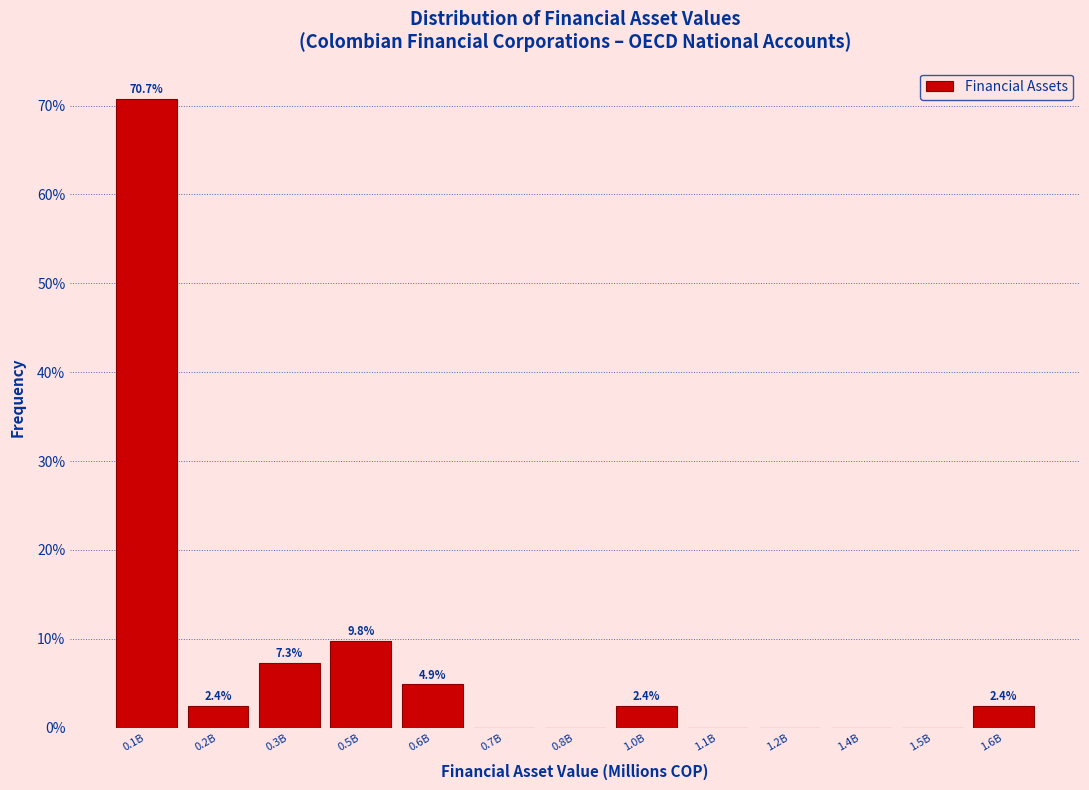

Reading left to right, extract all data points from this chart.

0.1B=70.7	0.2B=2.4	0.3B=7.3	0.5B=9.8	0.6B=4.9	0.7B=0.0	0.8B=0.0	1.0B=2.4	1.1B=0.0	1.2B=0.0	1.4B=0.0	1.5B=0.0	1.6B=2.4